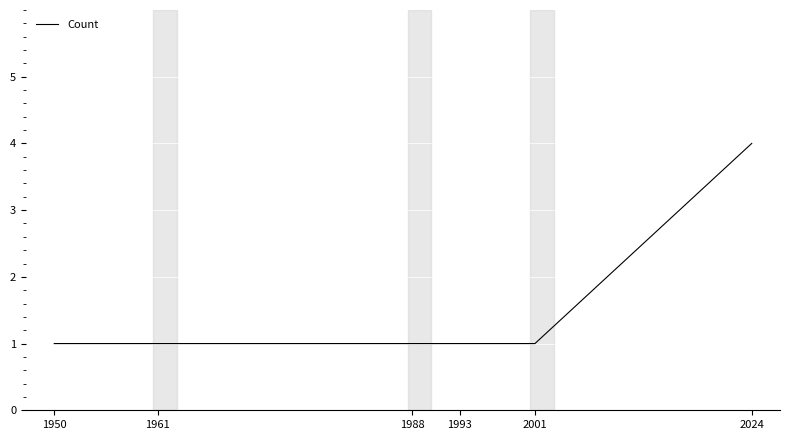

True or false: the data shows 0 at 1950.

False